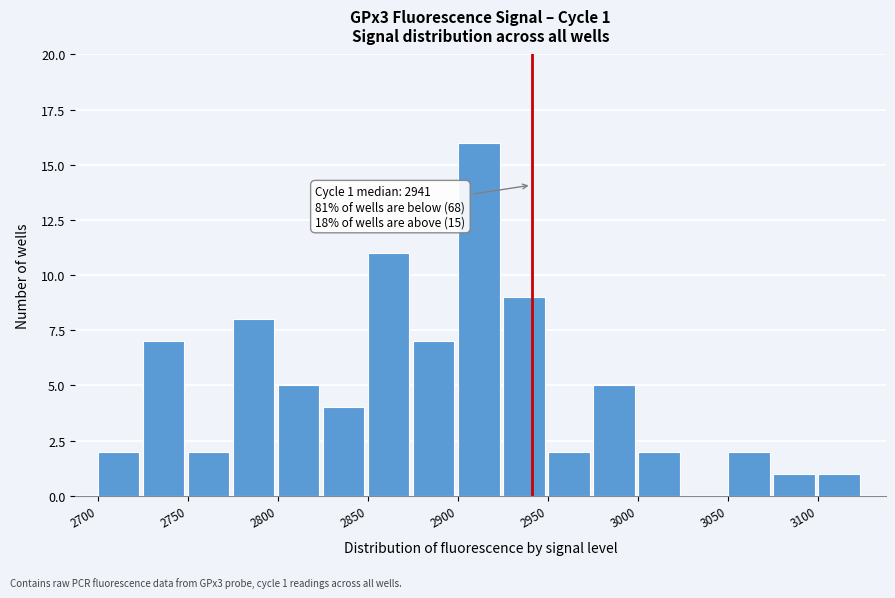

Which range on the x-axis has the tallest bar?

2900 to 2925